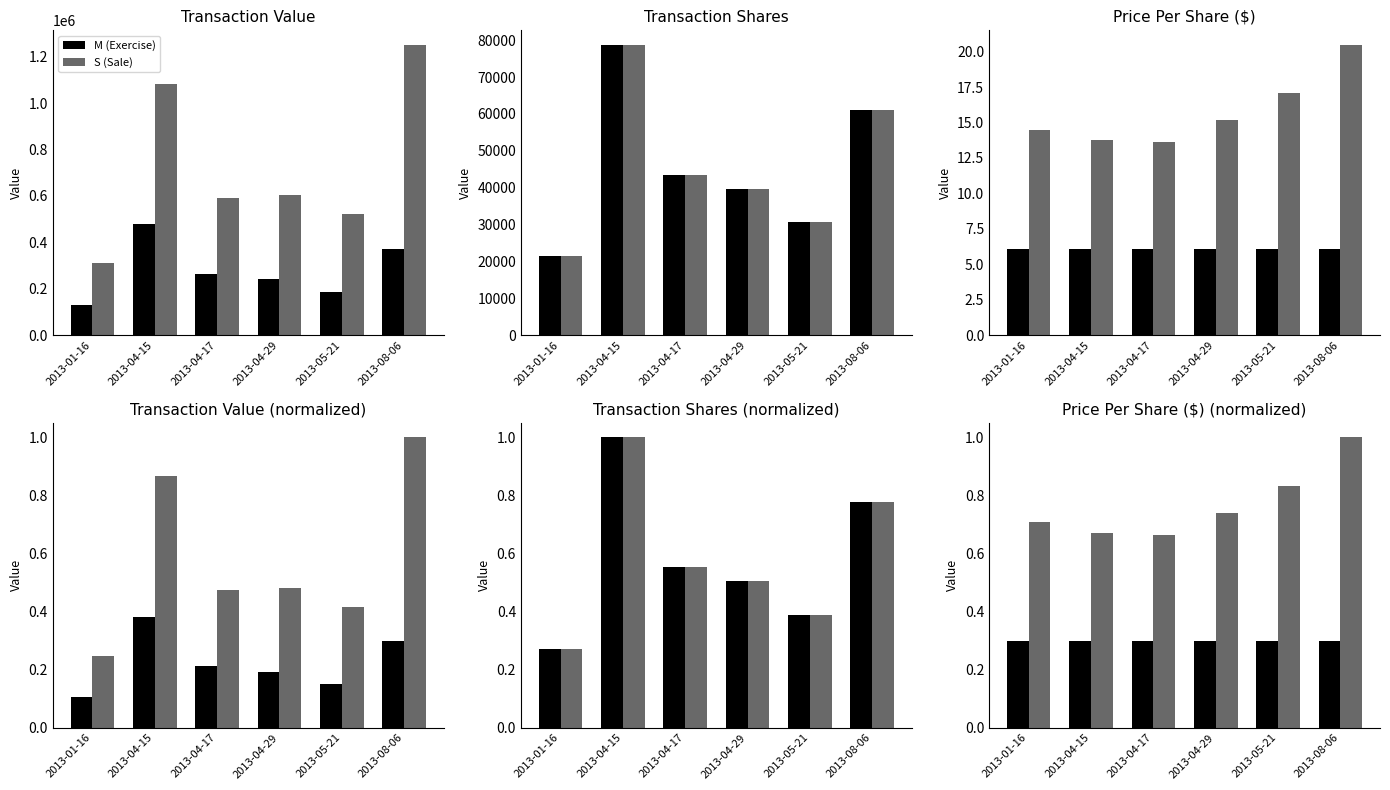

Is the value of S (Sale) at 2013-08-06 greater than the value of M (Exercise) at 2013-01-16?

Yes